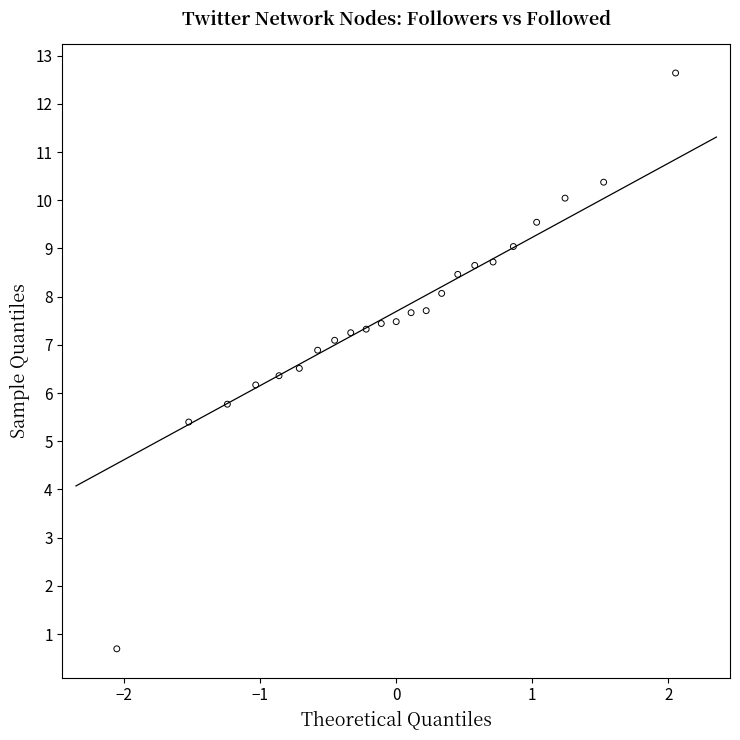

What is the range of Y values (max minus min)?

11.9